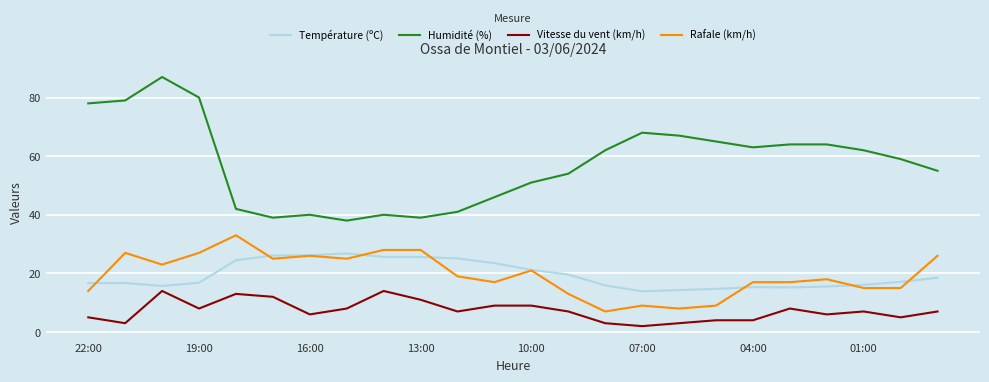

True or false: Température (ºC) and Vitesse du vent (km/h) intersect in this chart.

False